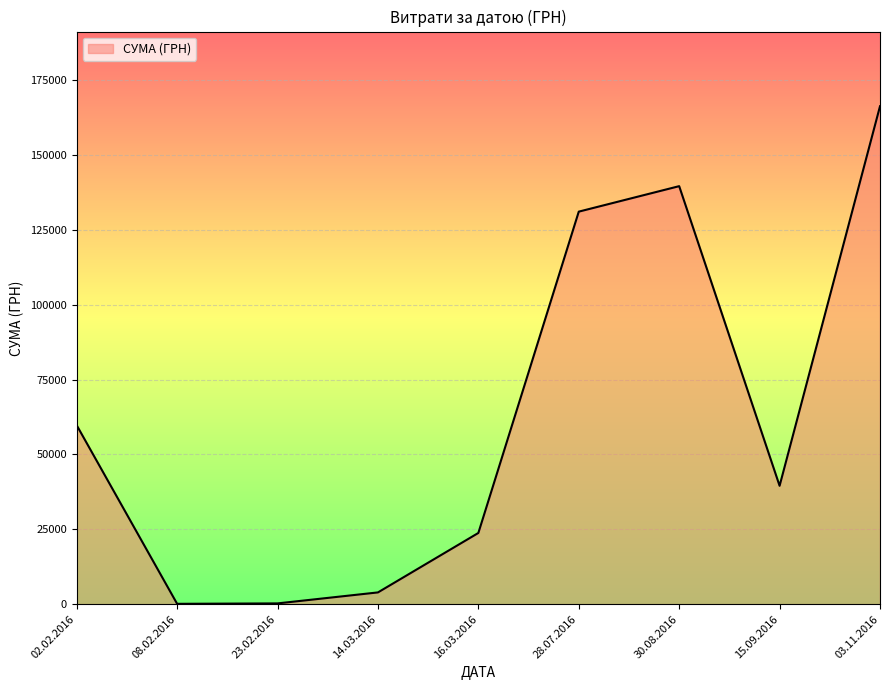

Which has a higher value, 02.02.2016 or 14.03.2016?

02.02.2016